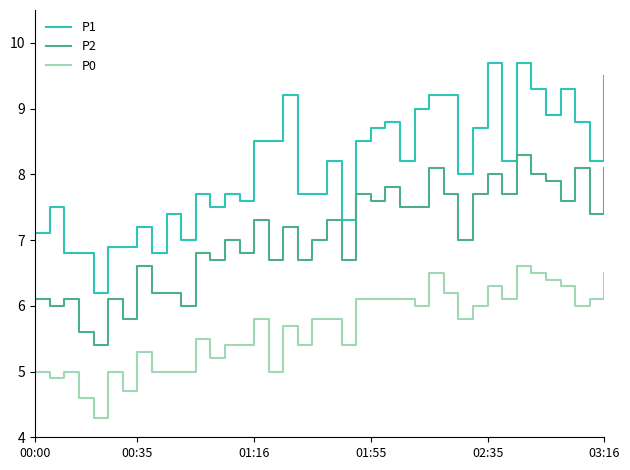

True or false: P1 and P0 intersect in this chart.

False